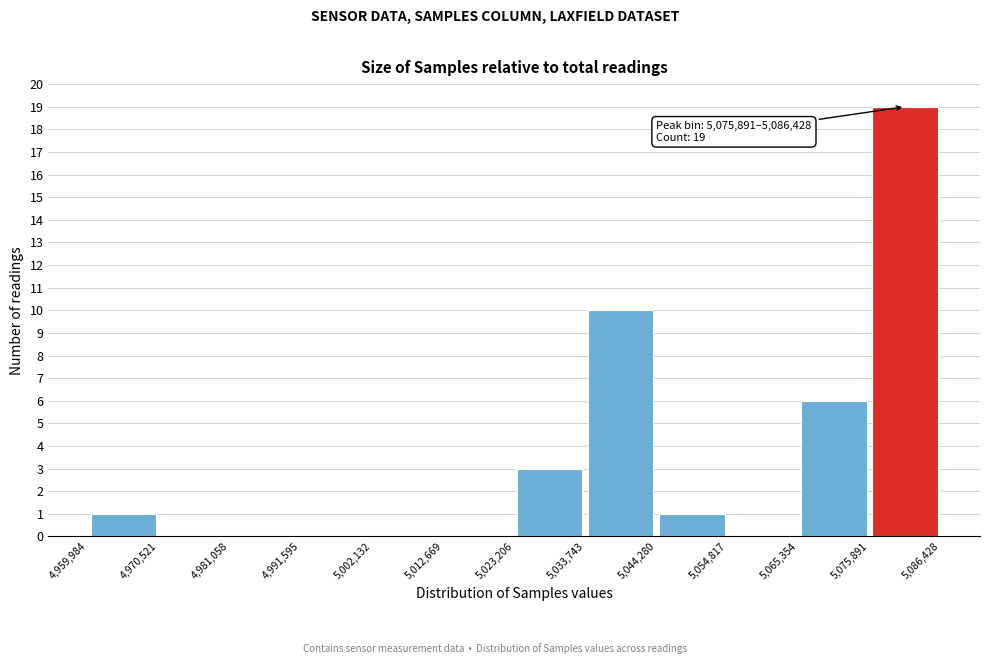

Over which range of the x-axis is the bar tallest?

5,075,891 to 5,086,428